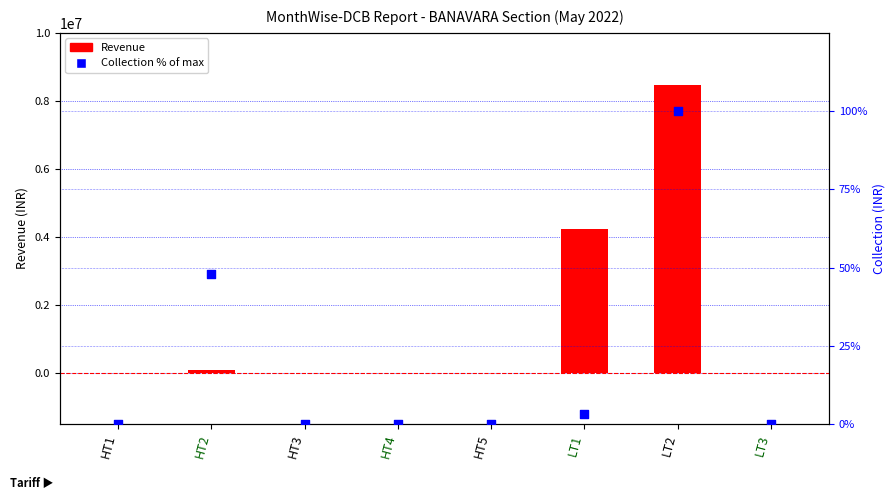

Which series has the largest total across all categories?

Revenue